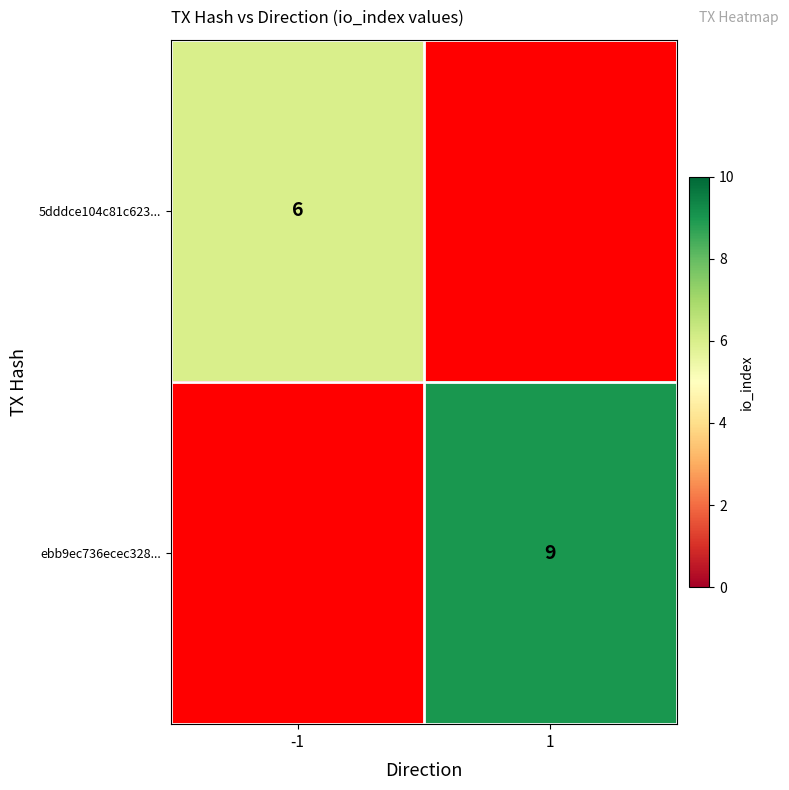

Is the value of 5dddce104c81c623... at -1 greater than the value of ebb9ec736ecec328... at 1?

No